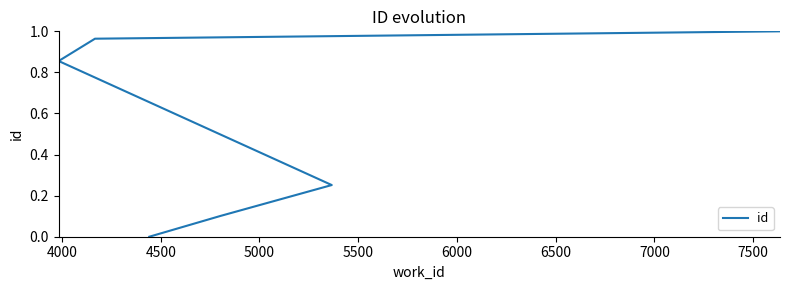

What is the difference between the values at 4000 and 5000?

0.8